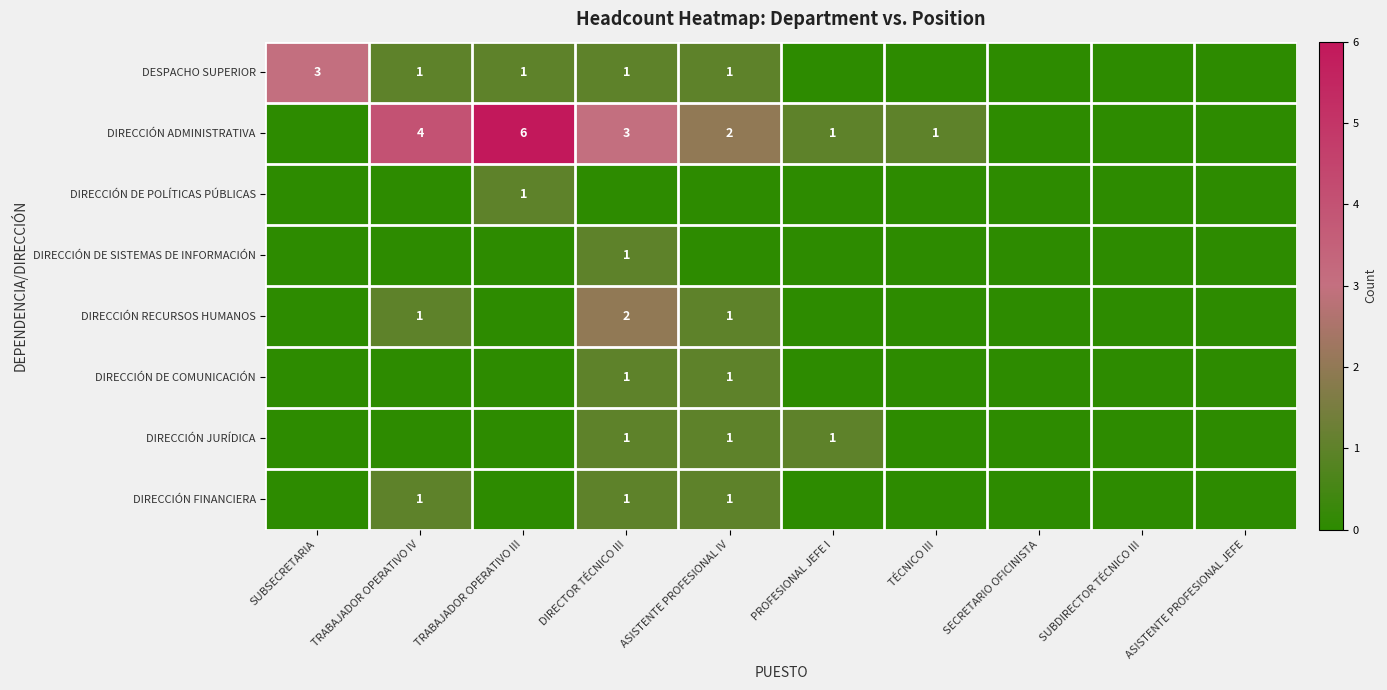

Is it true that DIRECCIÓN DE SISTEMAS DE INFORMACIÓN equals 0 at DIRECTOR TÉCNICO III?

False